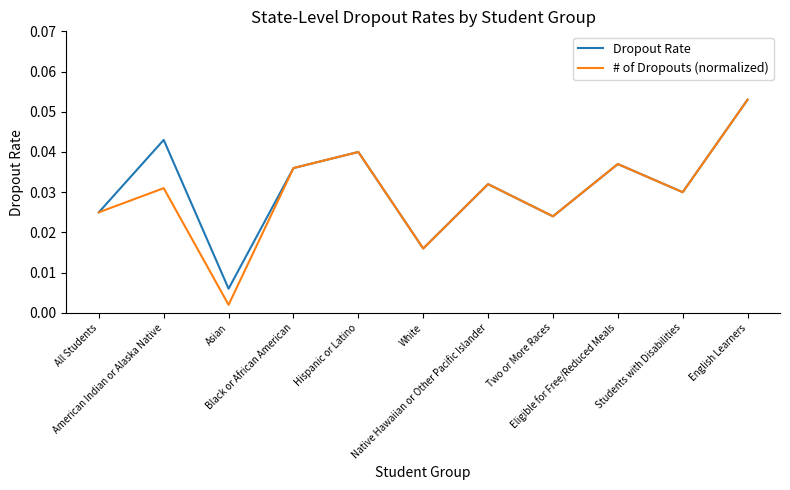

How many interior local peaks does the # of Dropouts (normalized) series have?

4